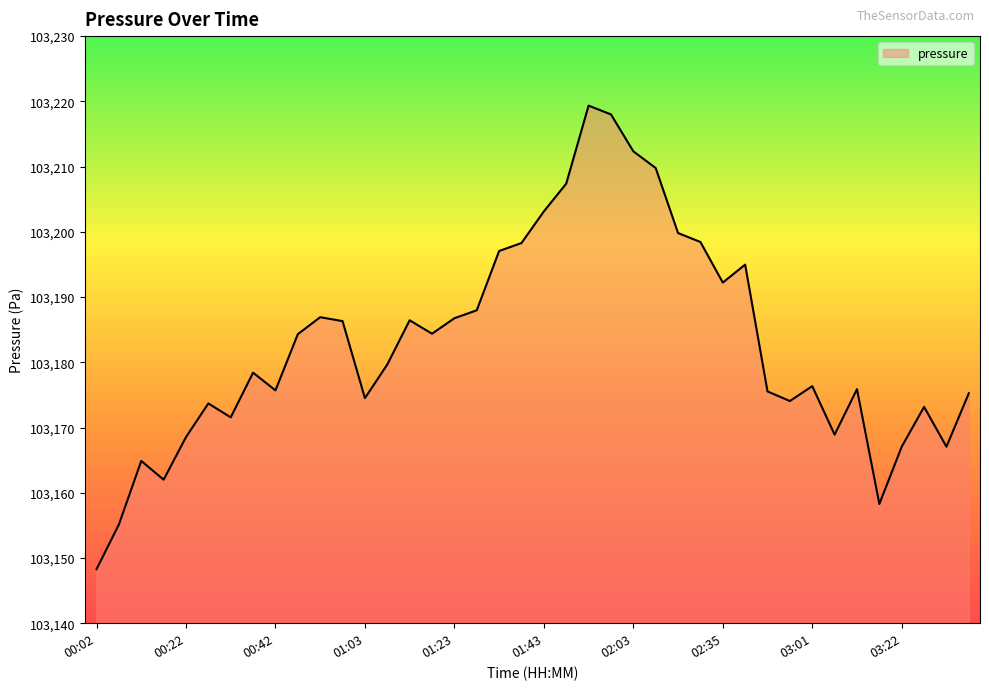

What is the minimum value shown in the chart?

103148.3